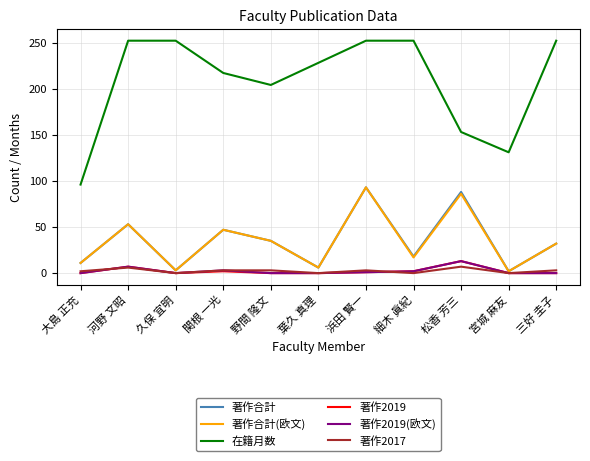

Which series has the largest total across all categories?

在籍月数